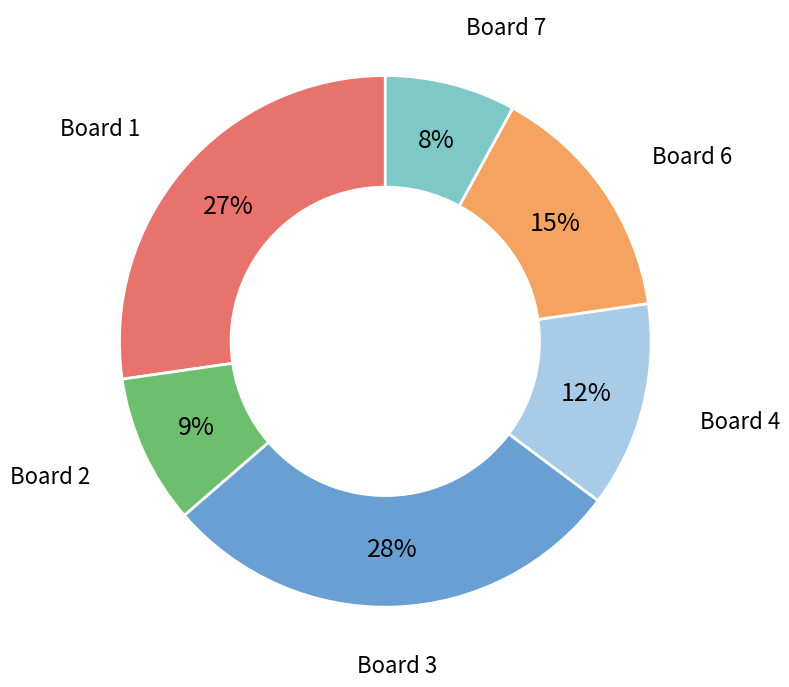

How many slices are in this pie chart?

6